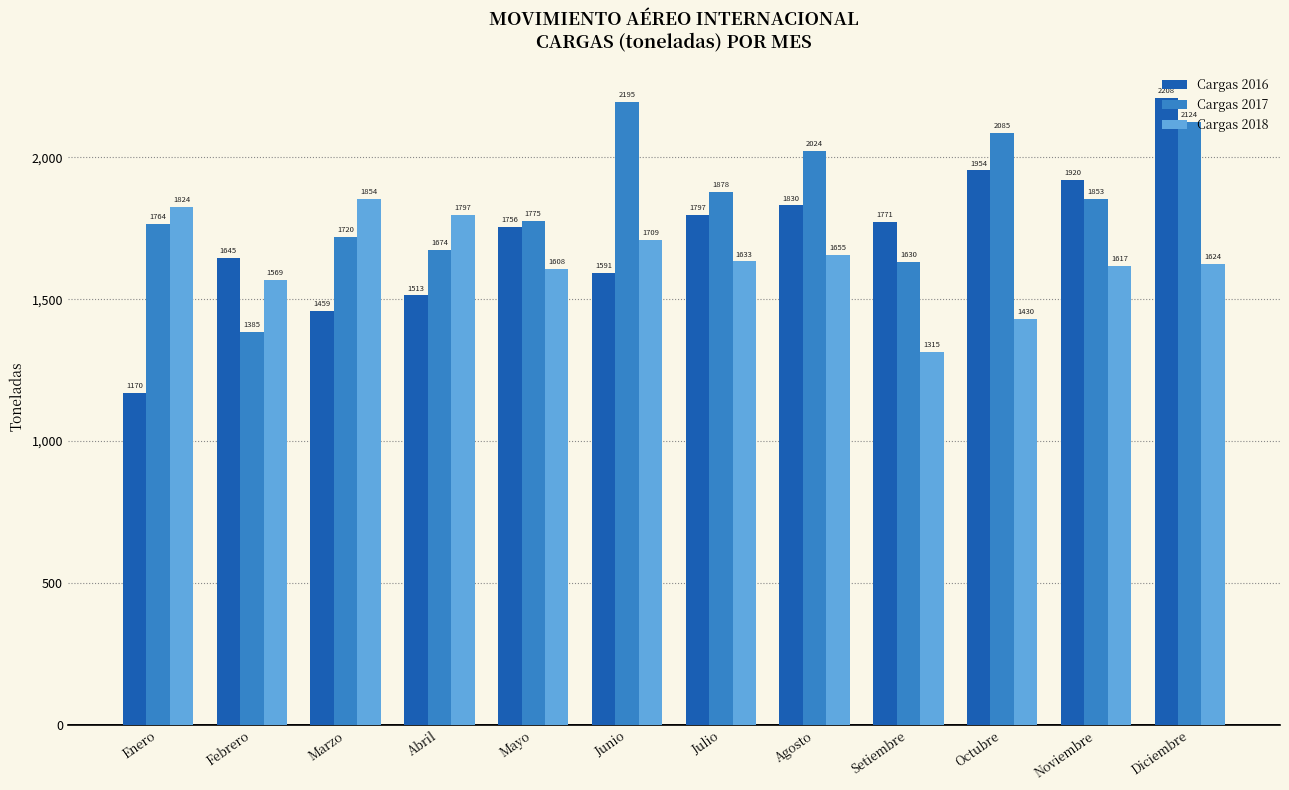

Which series has the largest range (max minus min)?

Cargas 2016